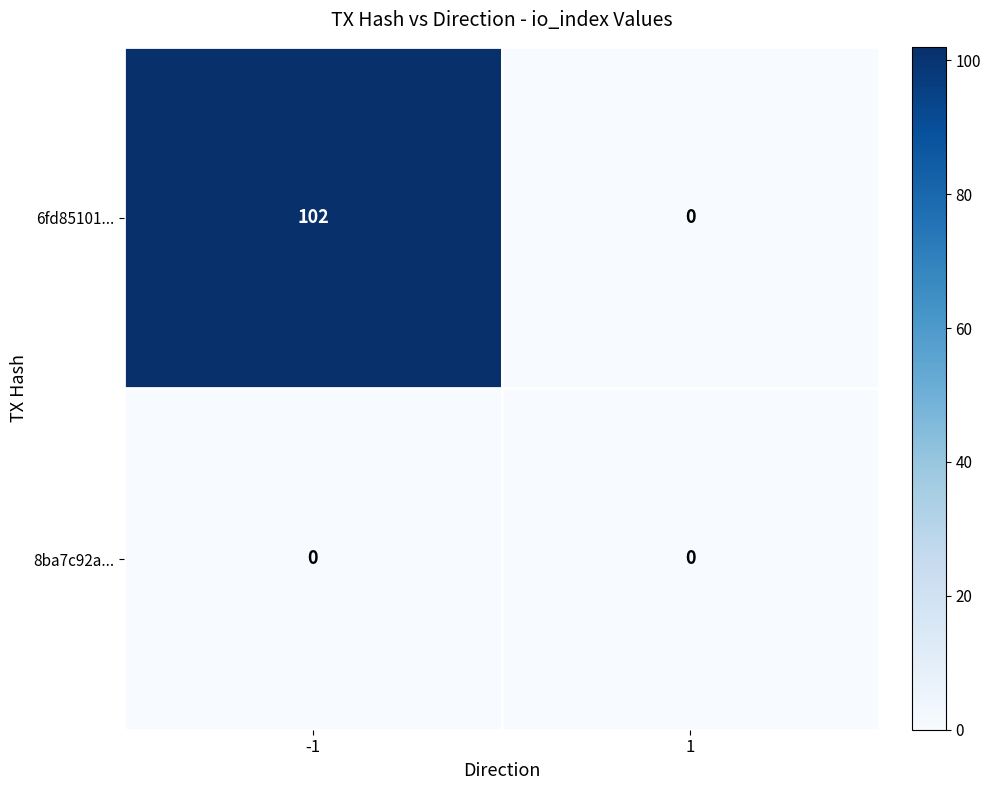

What is the greatest value displayed?

102